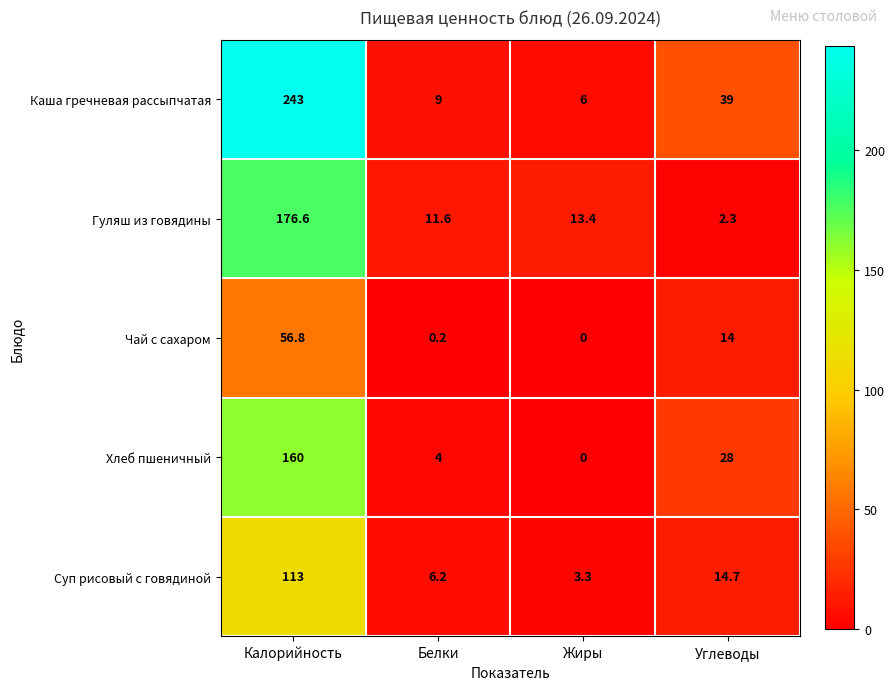

What is the total value across all series at Углеводы?

98.0